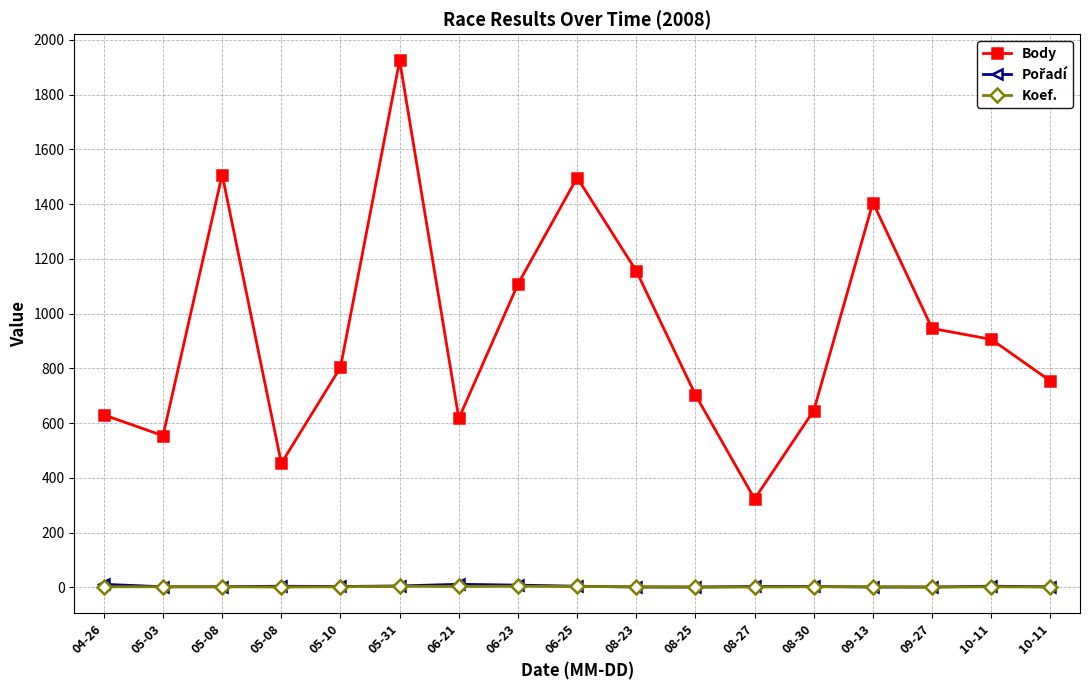

Which series has the widest spread of values?

Body